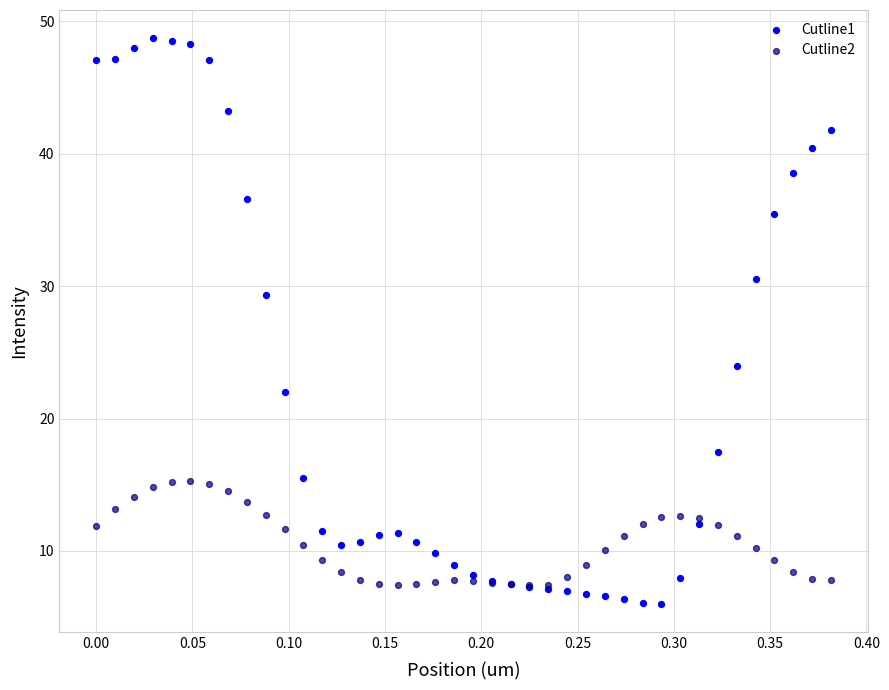

Which series contains the highest Y value?

Cutline1